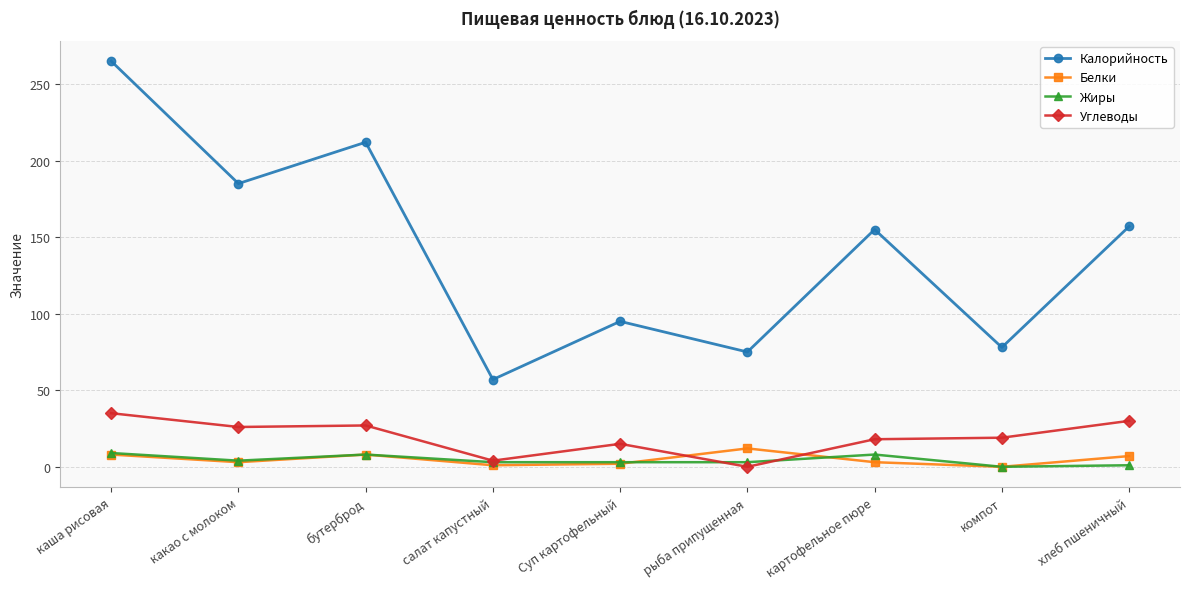

What is the maximum value for Жиры?

9